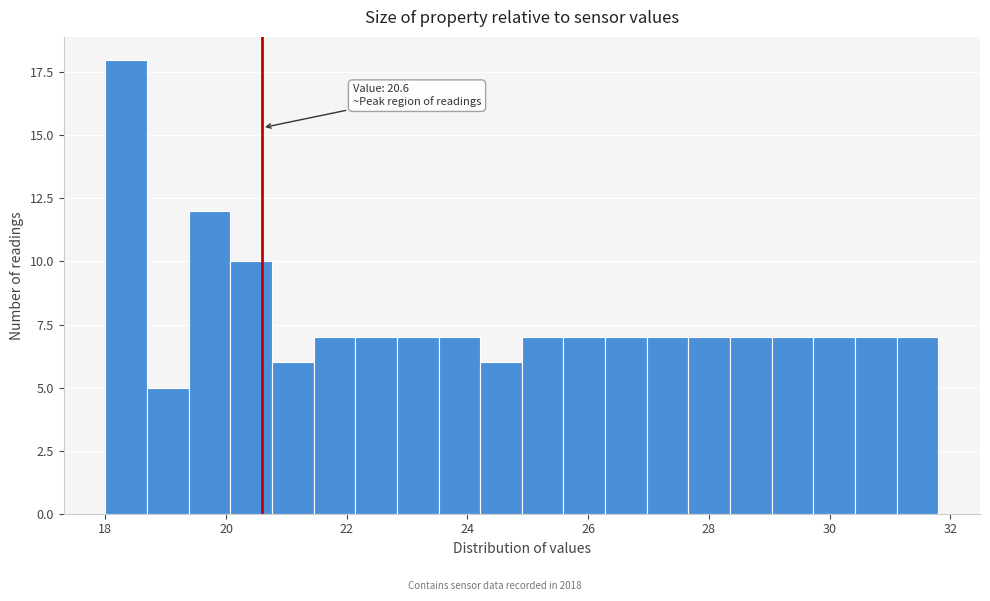

Around what value on the x-axis is the tallest bar? Give the approximate position of its centre, as read against the axis.

18.4